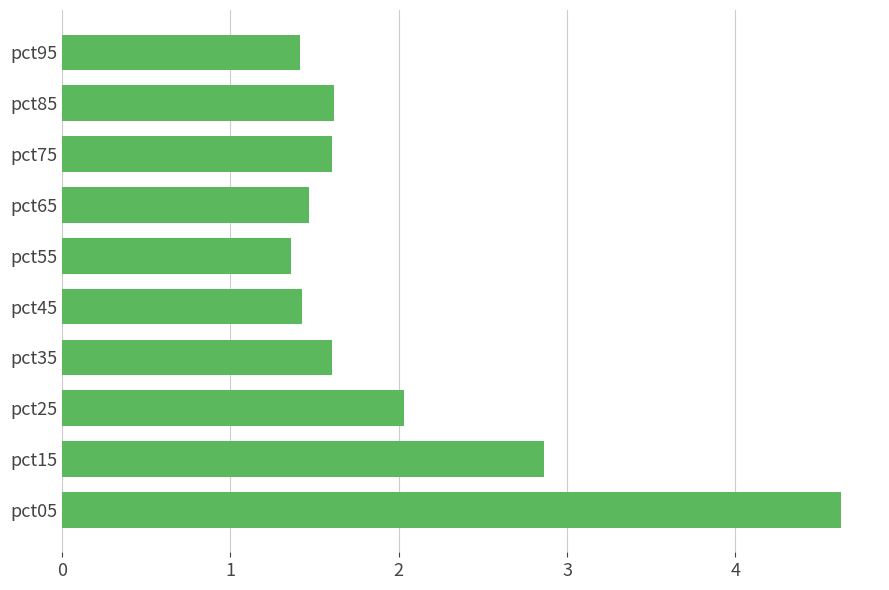

What is the approximate value at pct25?

2.0